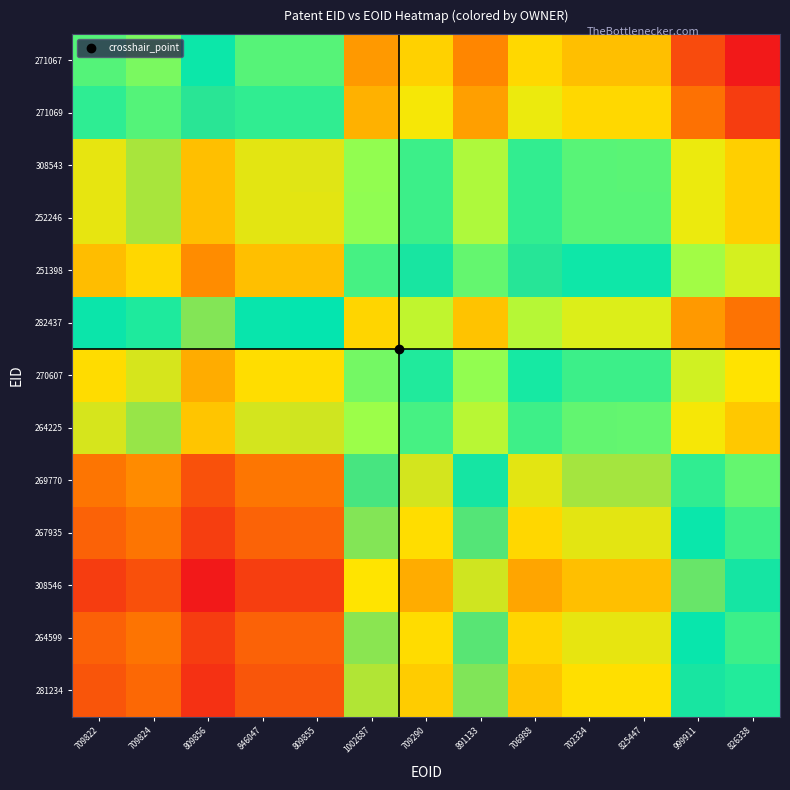

Reading left to right, transcribe all the data shown in this chart.

271067: 709822=0.3	709824=0.3	809856=0.2	846047=0.3	809855=0.3	1002687=0.6	709290=0.5	891133=0.6	706988=0.5	702334=0.5	825447=0.5	999911=0.7	826338=0.7
271069: 709822=0.3	709824=0.3	809856=0.2	846047=0.3	809855=0.3	1002687=0.6	709290=0.5	891133=0.6	706988=0.5	702334=0.5	825447=0.5	999911=0.6	826338=0.7
308543: 709822=0.1	709824=0.1	809856=0.0	846047=0.1	809855=0.1	1002687=0.4	709290=0.3	891133=0.4	706988=0.3	702334=0.3	825447=0.3	999911=0.5	826338=0.5
252246: 709822=0.1	709824=0.1	809856=-0.0	846047=0.1	809855=0.1	1002687=0.4	709290=0.3	891133=0.4	706988=0.3	702334=0.3	825447=0.3	999911=0.5	826338=0.5
251398: 709822=-0.0	709824=0.0	809856=-0.1	846047=-0.0	809855=0.0	1002687=0.3	709290=0.2	891133=0.3	706988=0.2	702334=0.2	825447=0.2	999911=0.4	826338=0.4
282437: 709822=0.2	709824=0.2	809856=0.1	846047=0.2	809855=0.2	1002687=0.5	709290=0.4	891133=0.5	706988=0.4	702334=0.4	825447=0.4	999911=0.6	826338=0.6
270607: 709822=0.0	709824=0.1	809856=-0.0	846047=0.0	809855=0.0	1002687=0.3	709290=0.2	891133=0.4	706988=0.2	702334=0.3	825447=0.3	999911=0.4	826338=0.5
264225: 709822=0.1	709824=0.1	809856=0.0	846047=0.1	809855=0.1	1002687=0.4	709290=0.3	891133=0.4	706988=0.3	702334=0.3	825447=0.3	999911=0.5	826338=0.5
269770: 709822=-0.1	709824=-0.1	809856=-0.2	846047=-0.1	809855=-0.1	1002687=0.2	709290=0.1	891133=0.2	706988=0.1	702334=0.1	825447=0.1	999911=0.3	826338=0.3
267935: 709822=-0.2	709824=-0.1	809856=-0.2	846047=-0.2	809855=-0.2	1002687=0.1	709290=0.0	891133=0.2	706988=0.0	702334=0.1	825447=0.1	999911=0.2	826338=0.3
308546: 709822=-0.2	709824=-0.2	809856=-0.3	846047=-0.2	809855=-0.2	1002687=0.1	709290=-0.0	891133=0.1	706988=-0.0	702334=-0.0	825447=0.0	999911=0.2	826338=0.2
264599: 709822=-0.2	709824=-0.1	809856=-0.2	846047=-0.2	809855=-0.2	1002687=0.1	709290=0.0	891133=0.2	706988=0.0	702334=0.1	825447=0.1	999911=0.2	826338=0.3
281234: 709822=-0.2	709824=-0.1	809856=-0.3	846047=-0.2	809855=-0.2	1002687=0.1	709290=0.0	891133=0.1	706988=0.0	702334=0.0	825447=0.0	999911=0.2	826338=0.3